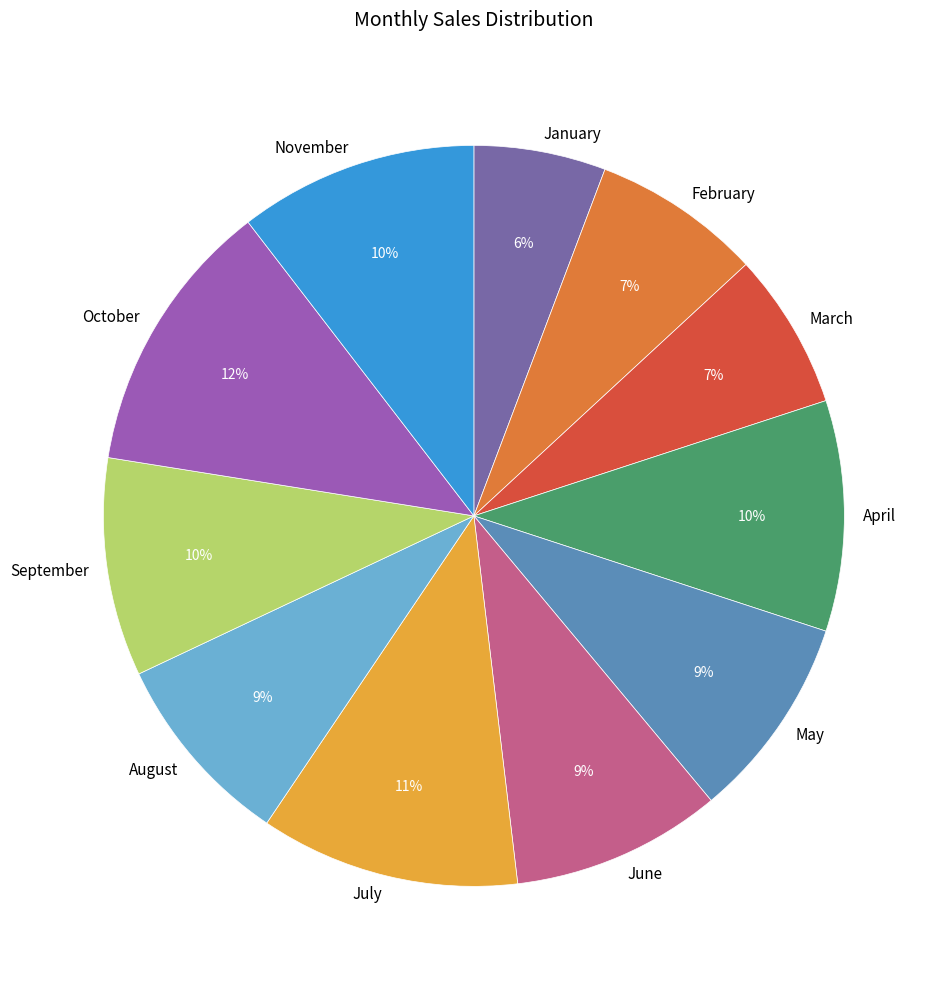

What is the ratio of the value at January to the value at September?

0.6